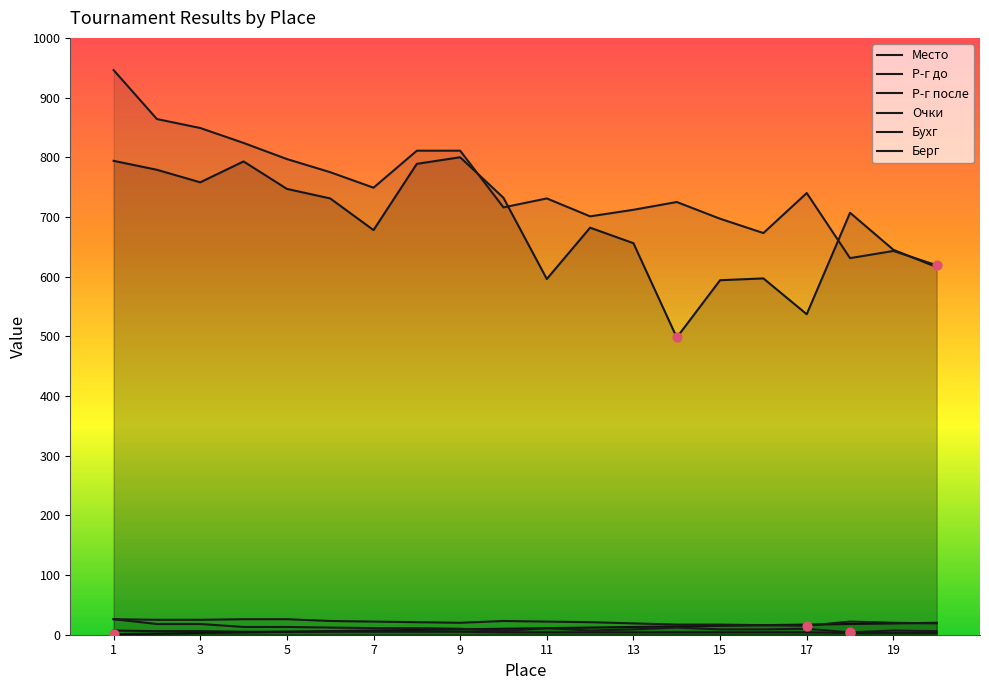

Which series contains the lowest Y value?

Место